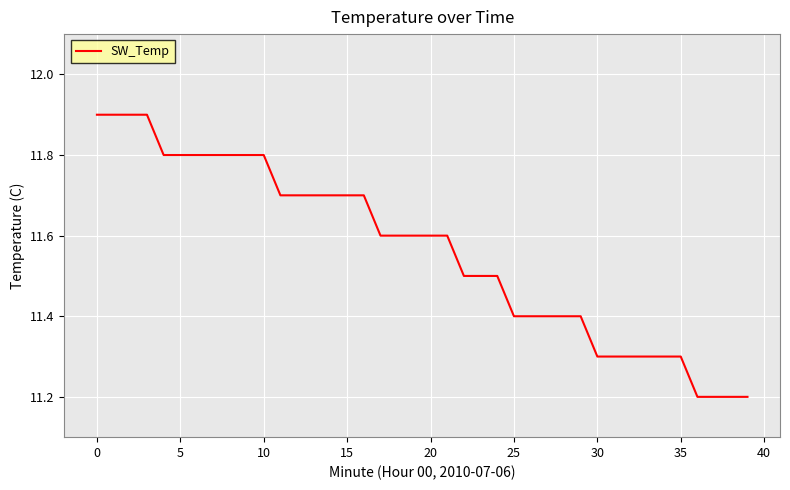

The value at 35 is 3.7. True or false?

False